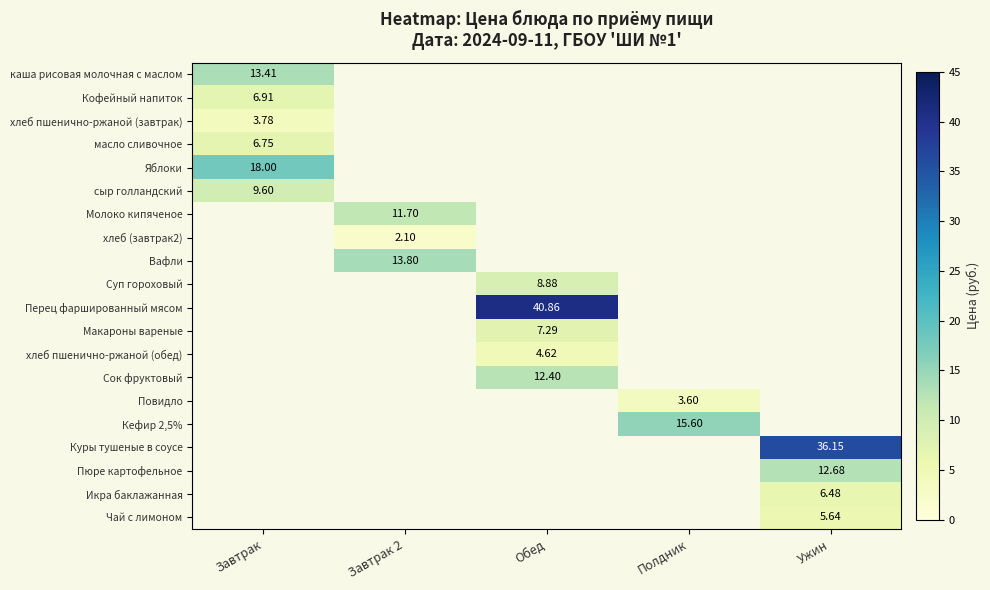

Rank the series at Завтрак from highest to lowest value.

Яблоки, каша рисовая молочная с маслом, сыр голландский, Кофейный напиток, Молоко кипяченое, хлеб (завтрак2), Вафли, Суп гороховый, Перец фаршированный мясом, Макароны вареные, хлеб пшенично-ржаной (обед), Сок фруктовый, Повидло, Кефир 2,5%, Куры тушеные в соусе, Пюре картофельное, Икра баклажанная, Чай с лимоном, масло сливочное, хлеб пшенично-ржаной (завтрак)